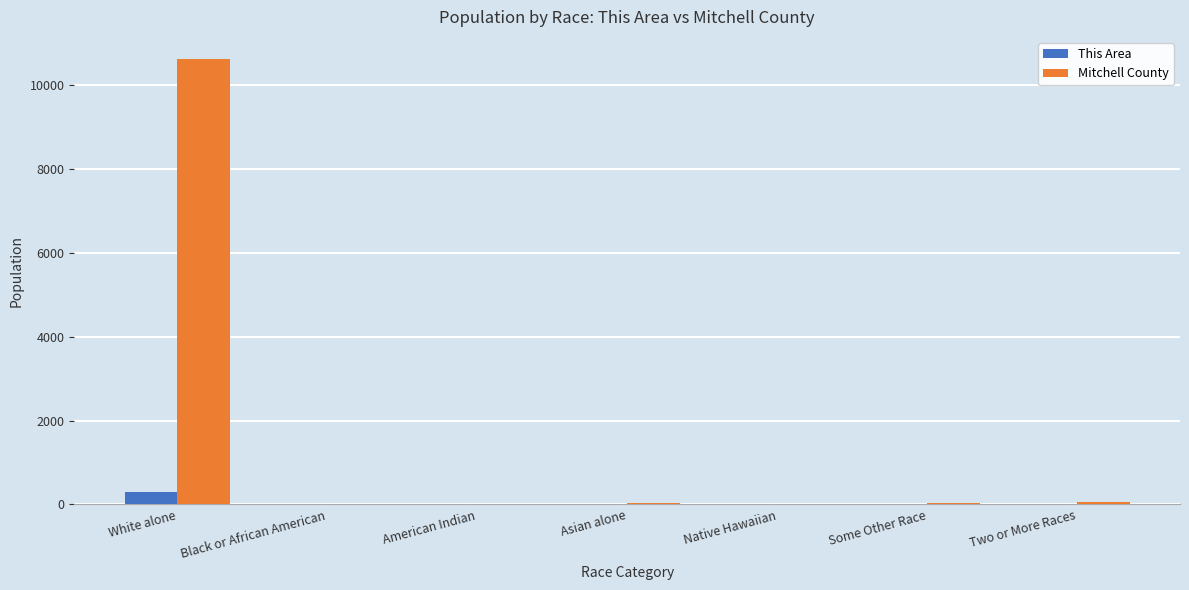

At which label does Mitchell County reach its peak?

White alone